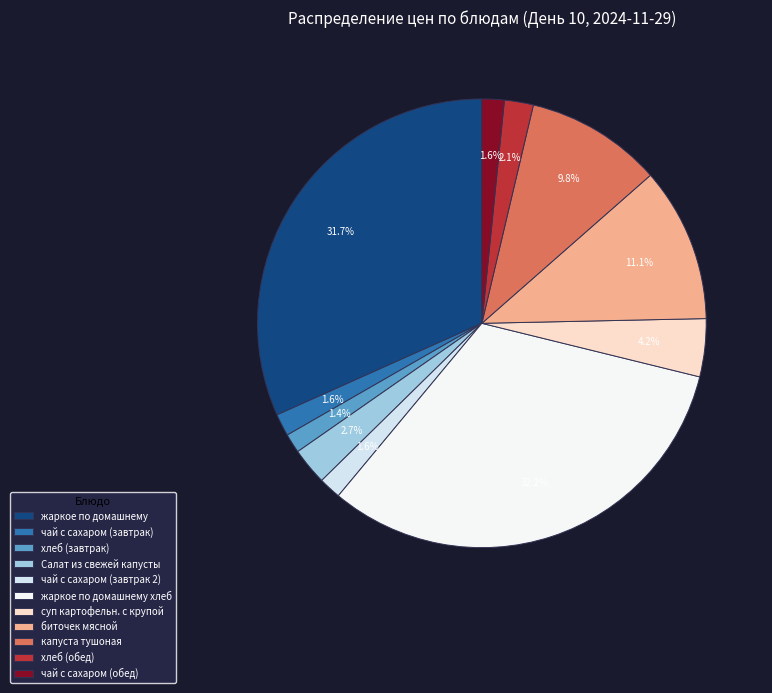

Approximately how many times larger is the value at биточек мясной compared to жаркое по домашнему хлеб?

0.3